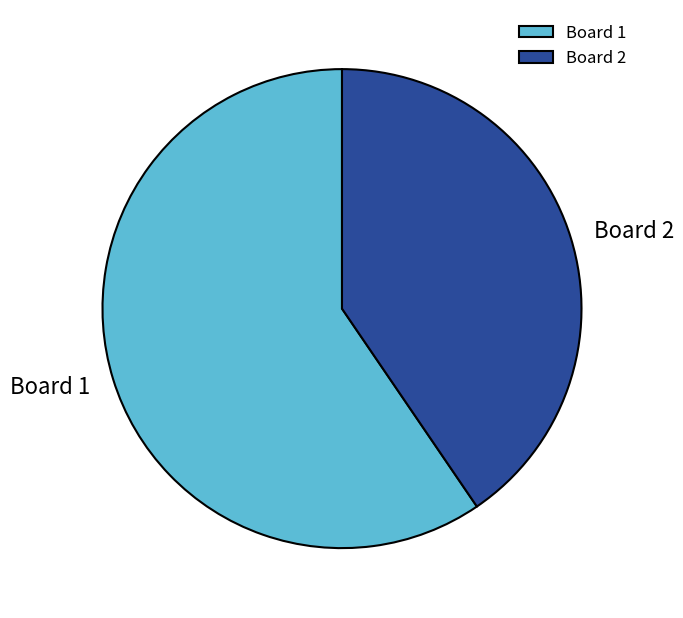

Approximately how many times larger is the value at Board 1 compared to Board 2?

1.5